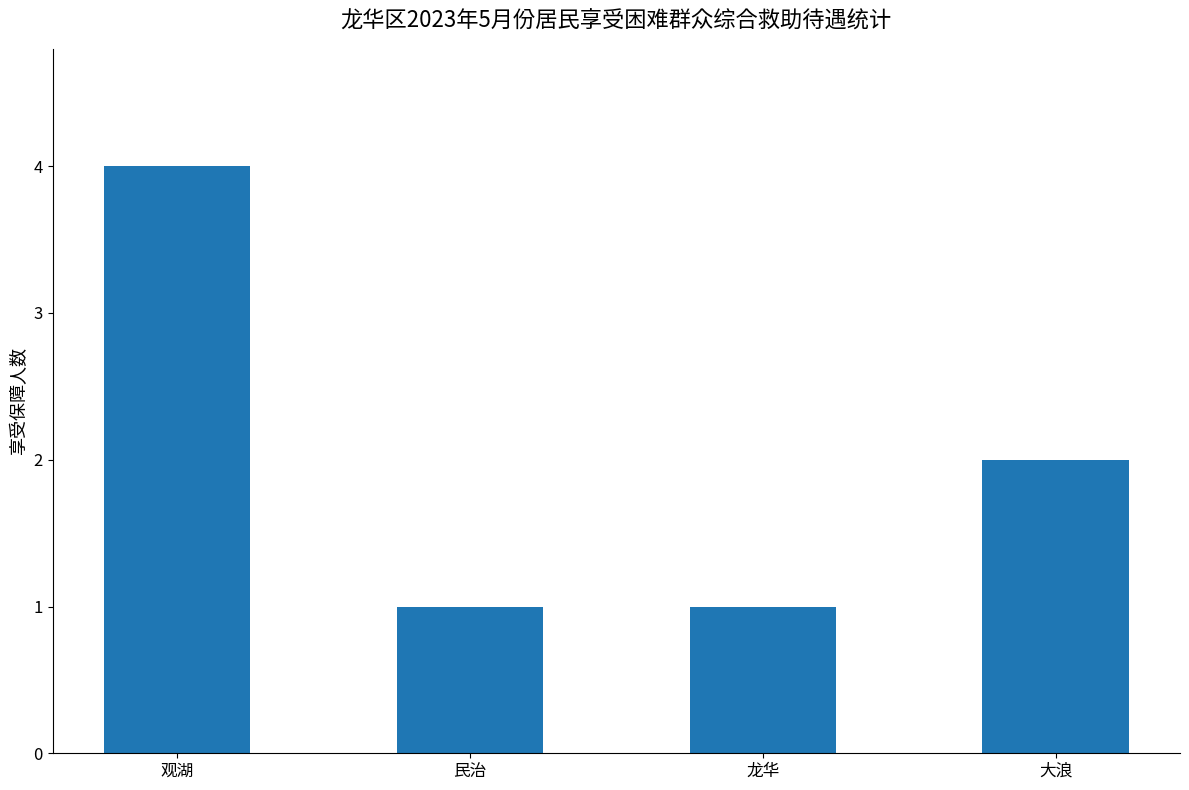

What is the minimum value shown in the chart?

1